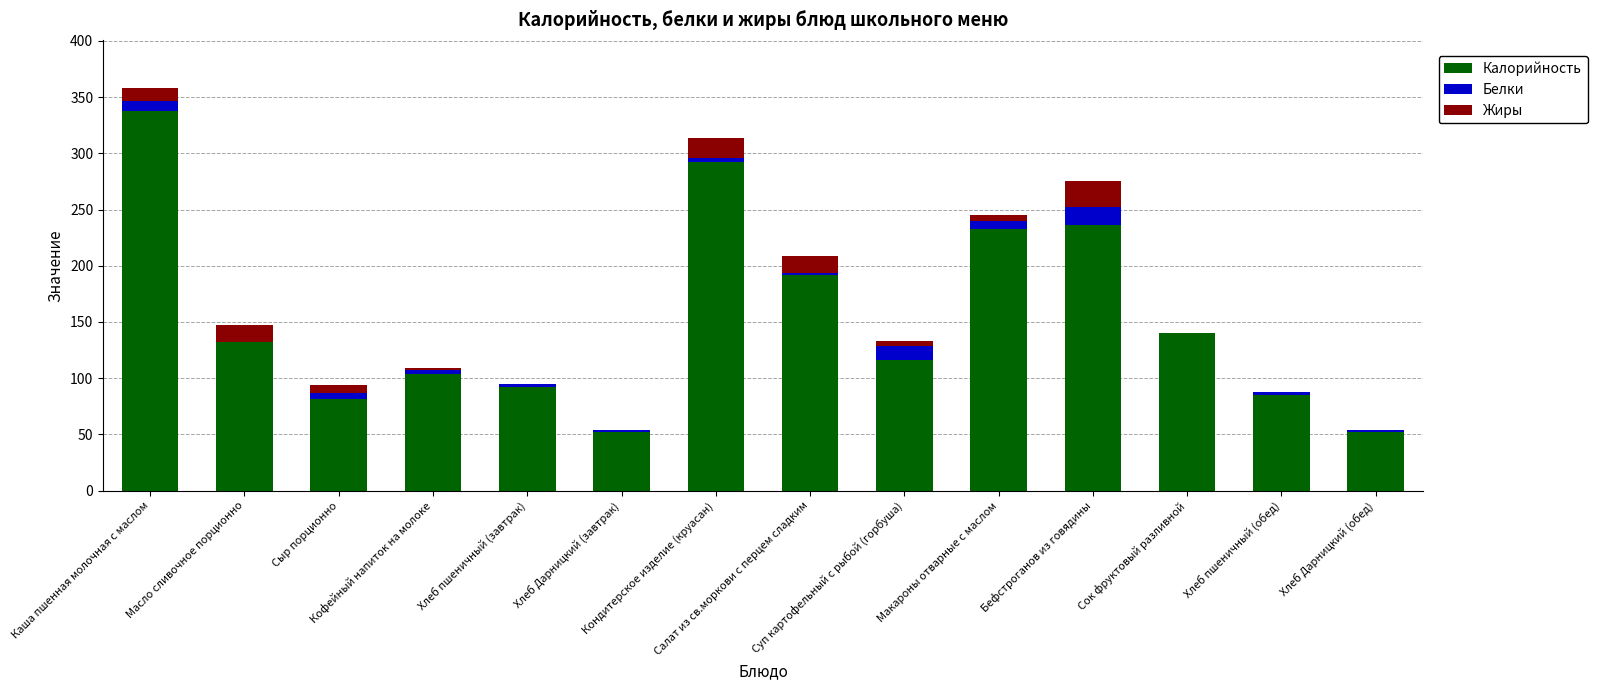

What is the highest value of the Калорийность series?

338.0